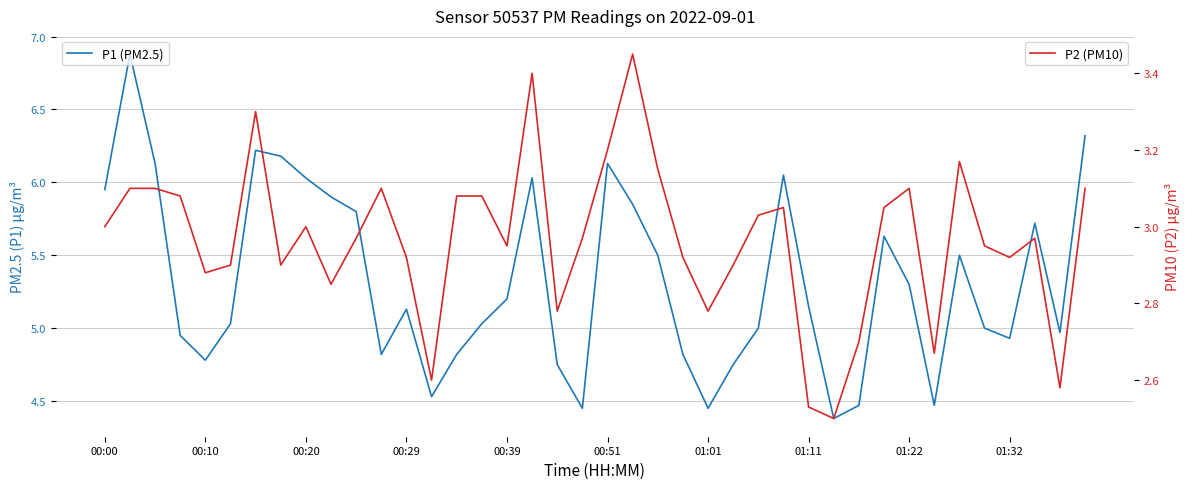

What position from the left is 01:01?

7